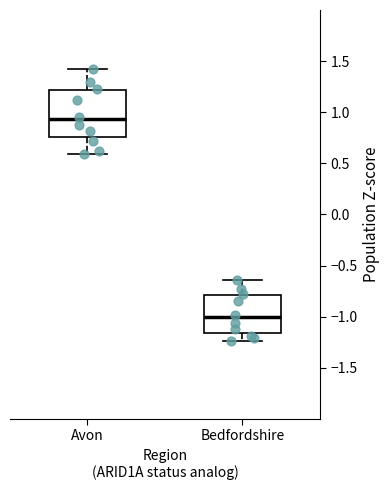

Which box has the lowest median line?

Bedfordshire